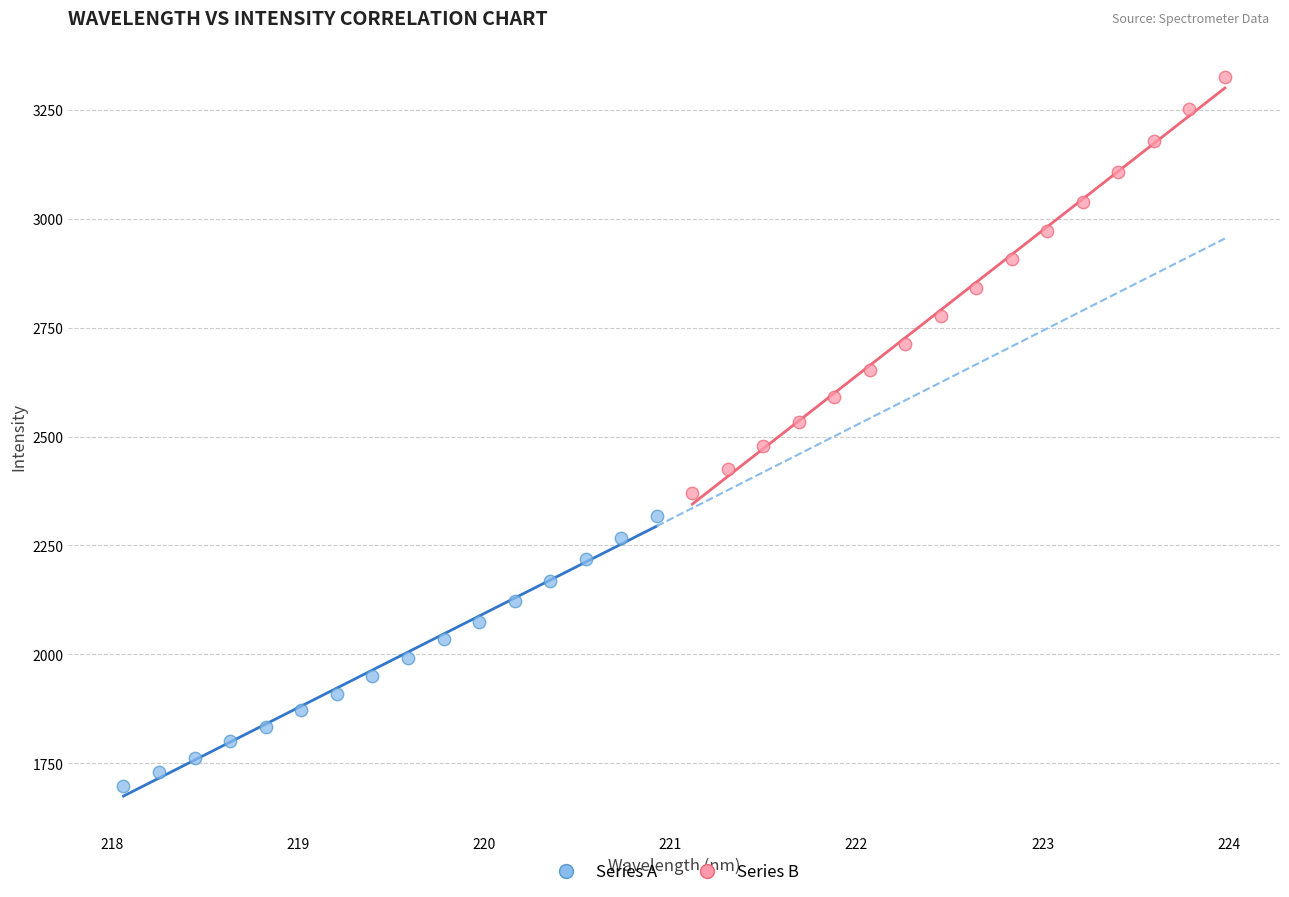

Which series contains the lowest Y value?

Series A